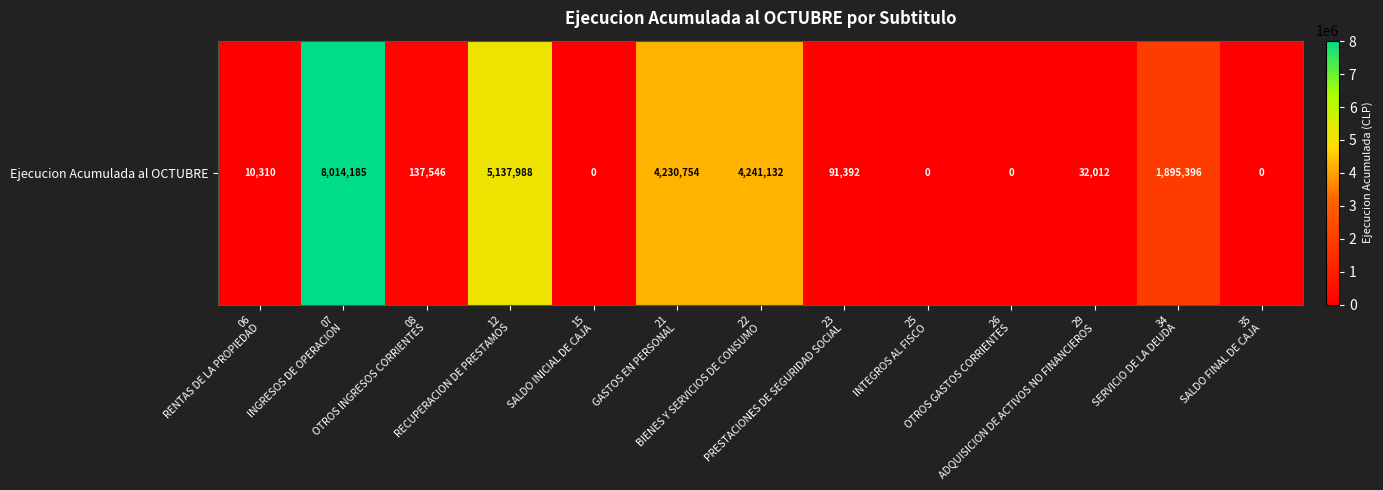

Reading right to left, transcribe all the data shown in this chart.

35
SALDO FINAL DE CAJA=0	34
SERVICIO DE LA DEUDA=1895396	29
ADQUISICION DE ACTIVOS NO FINANCIEROS=32012	26
OTROS GASTOS CORRIENTES=0	25
INTEGROS AL FISCO=0	23
PRESTACIONES DE SEGURIDAD SOCIAL=91392	22
BIENES Y SERVICIOS DE CONSUMO=4241132	21
GASTOS EN PERSONAL=4230754	15
SALDO INICIAL DE CAJA=0	12
RECUPERACION DE PRESTAMOS=5137988	08
OTROS INGRESOS CORRIENTES=137546	07
INGRESOS DE OPERACION=8014185	06
RENTAS DE LA PROPIEDAD=10310